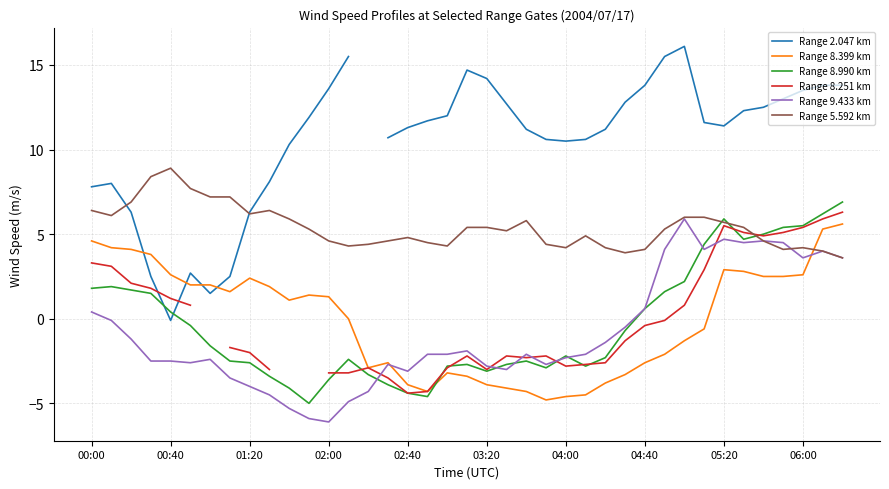

At which label is Range 8.399 km closest to 0?

13